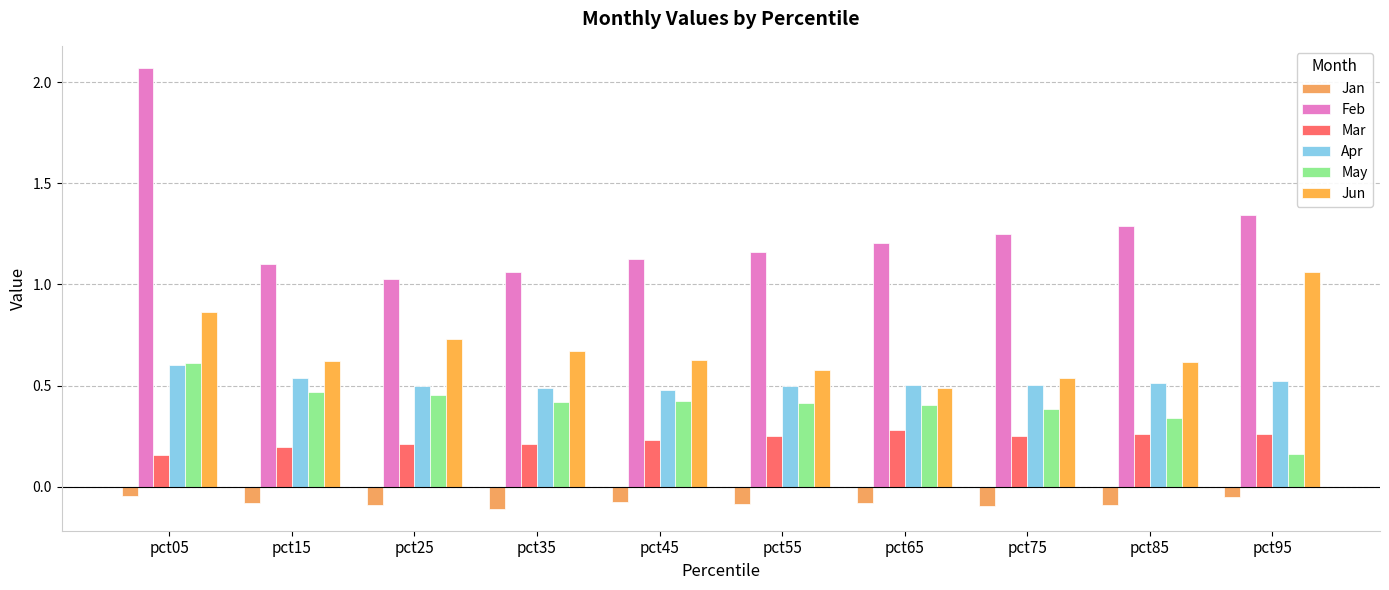

What is the spread (max minus min) of values at pct85?

1.4